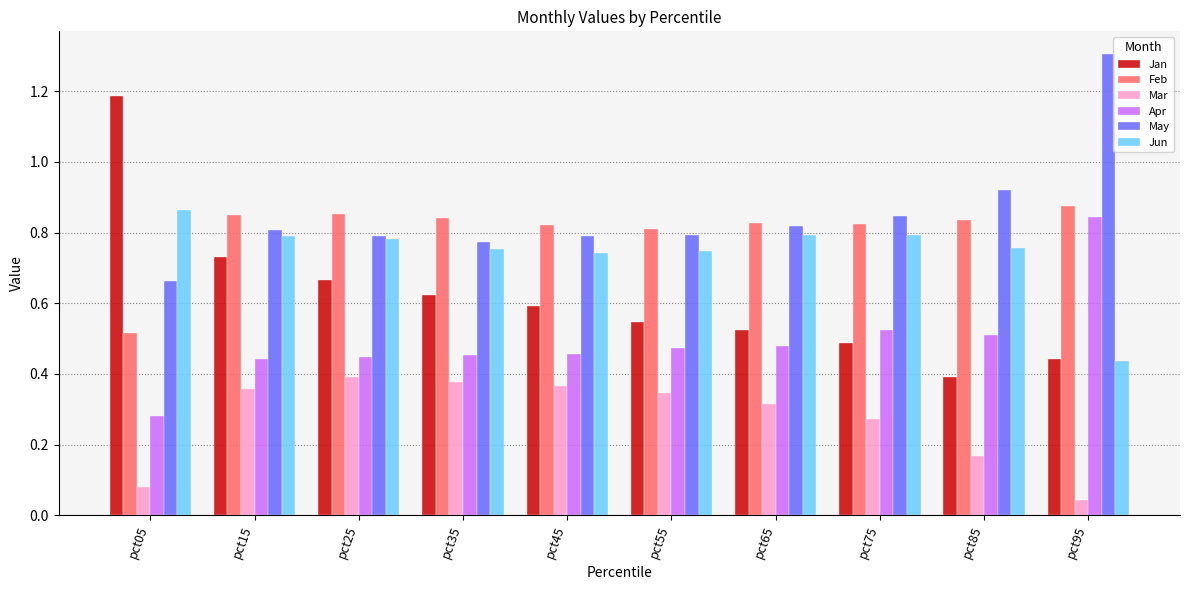

At pct35, list the series in order from smallest to largest.

Mar, Apr, Jan, Jun, May, Feb